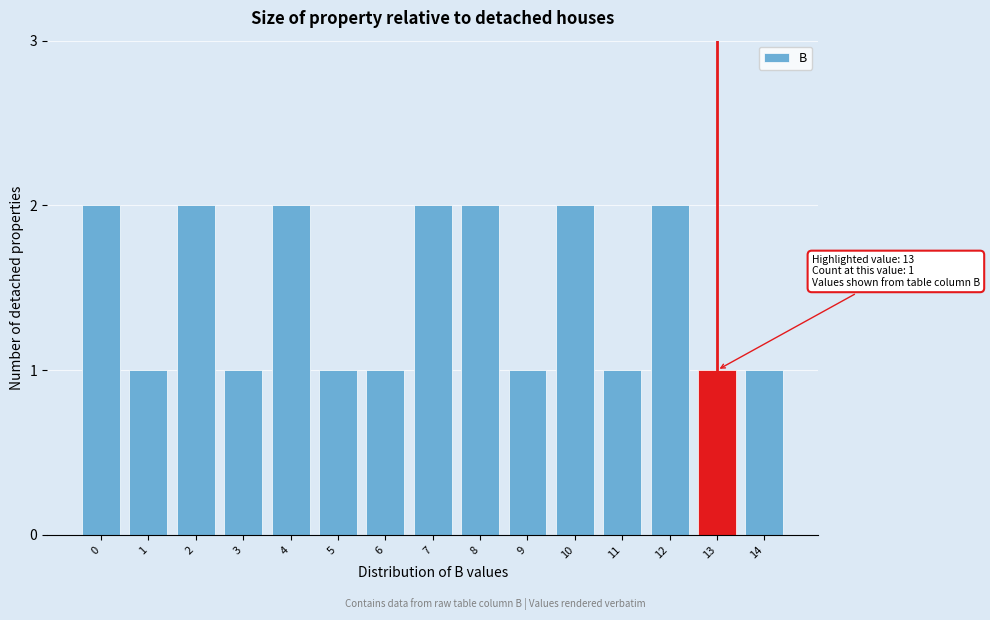

Reading left to right, list all the values displayed in this chart.

2	1	2	1	2	1	1	2	2	1	2	1	2	1	1